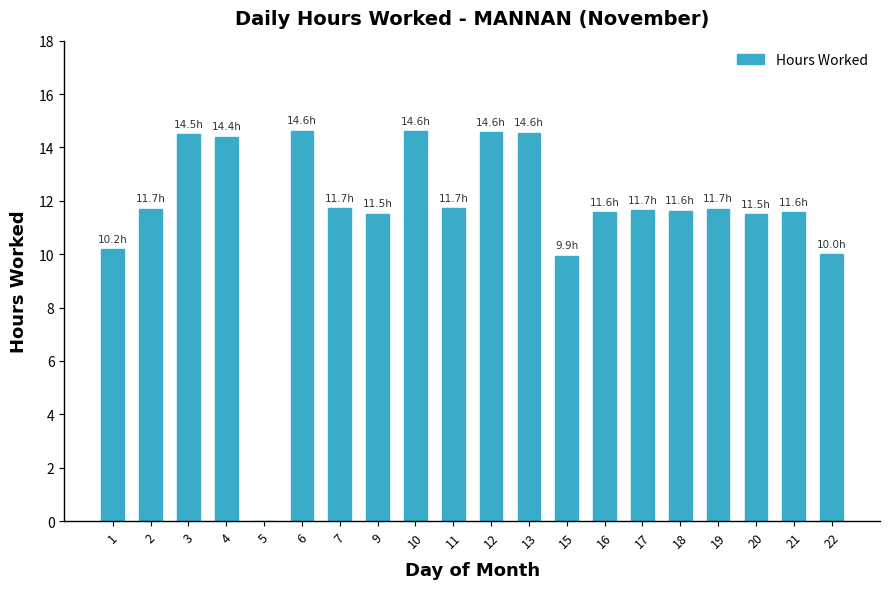

Is it true that the value at 9 is 11.5?

True